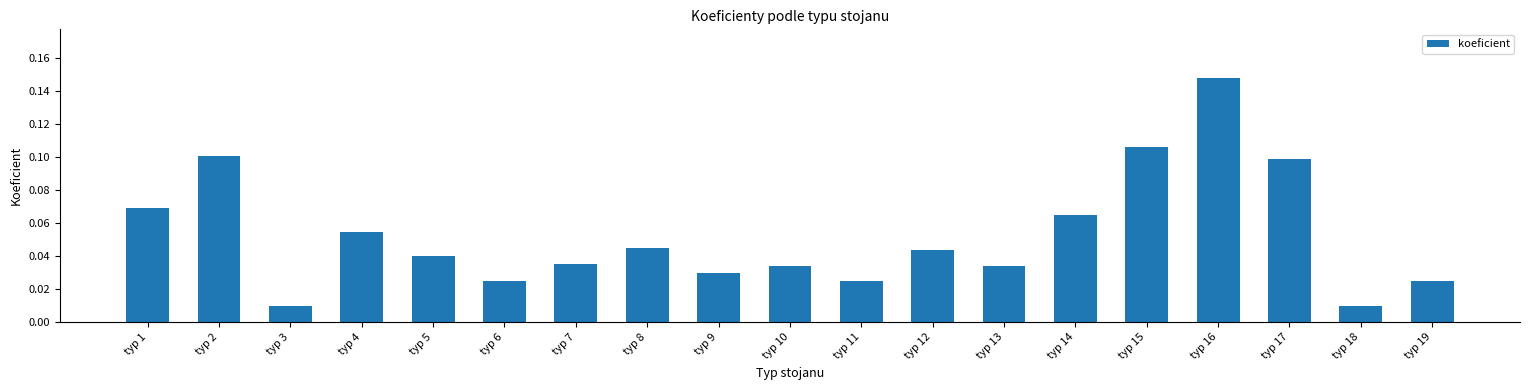

At which category does the chart reach its peak across all series?

typ 16